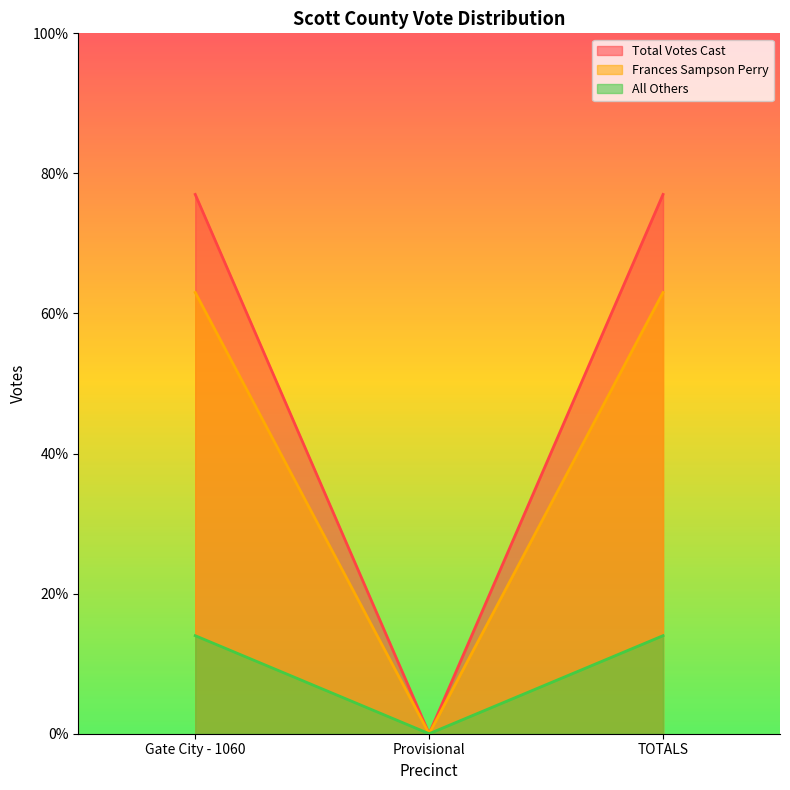

What is the value of the Frances Sampson Perry point at the 1st from the left?

63